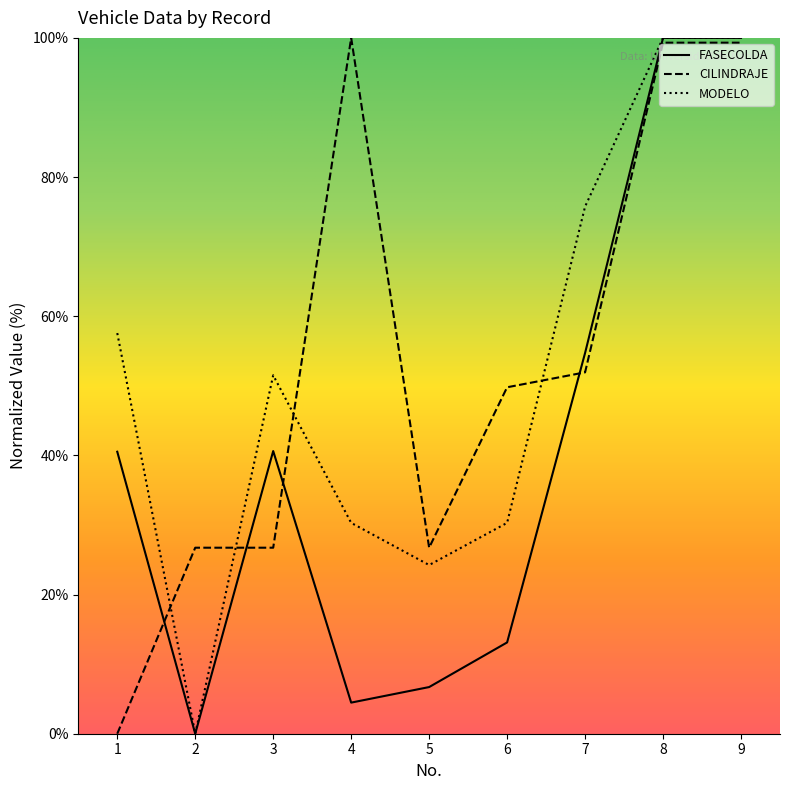

At which label does CILINDRAJE first exceed 49?

4